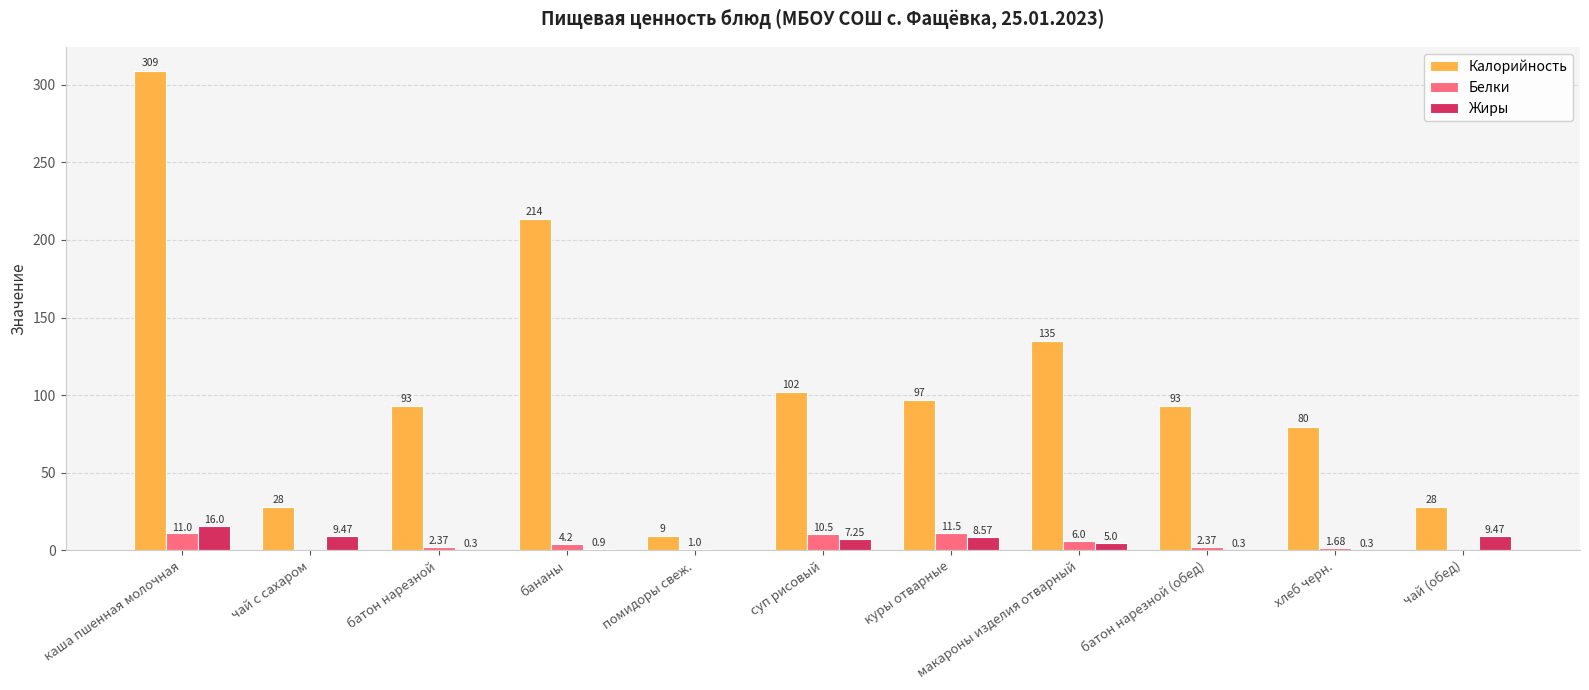

What are all the series names shown in the legend?

Калорийность, Белки, Жиры